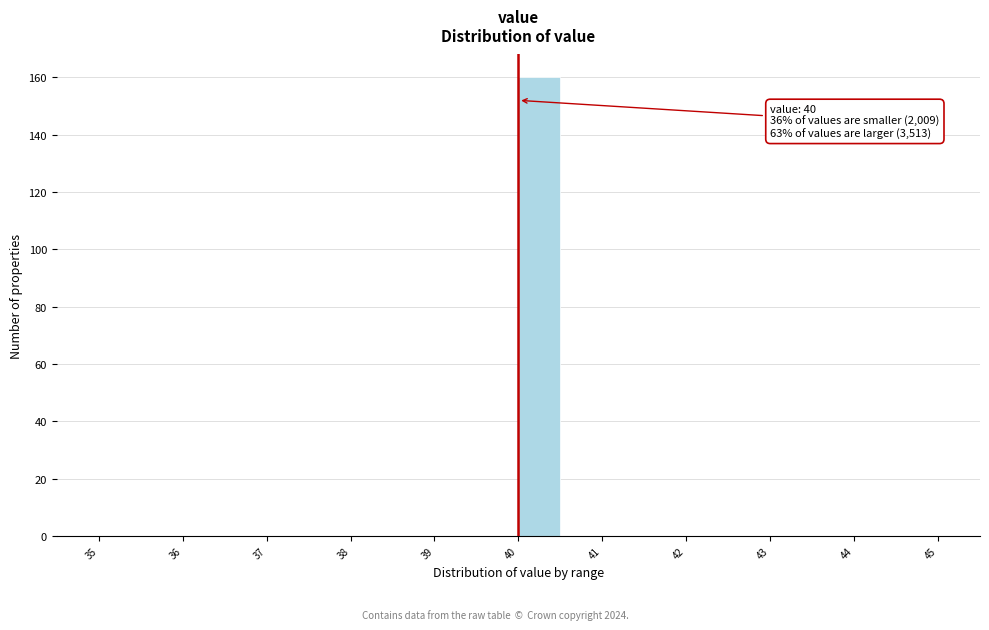

Which range on the x-axis has the tallest bar?

40.0 to 40.5